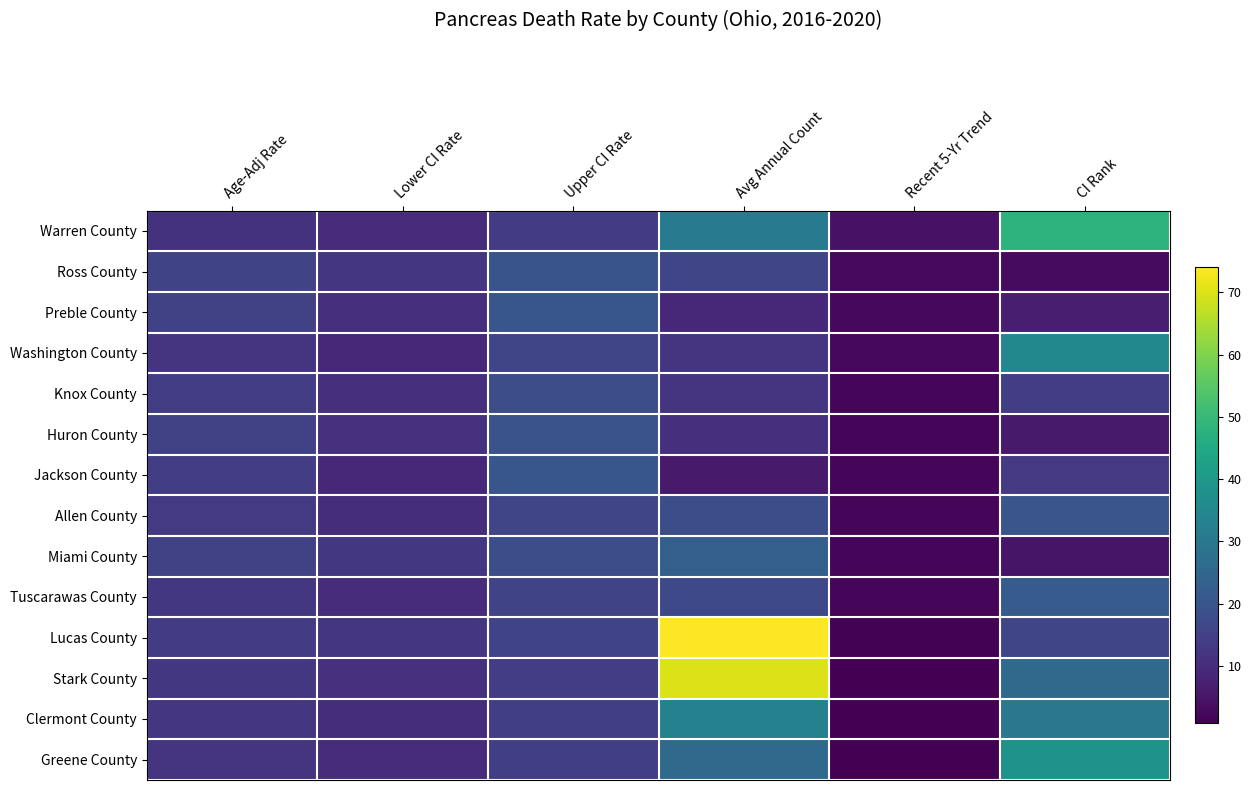

Reading left to right, list all the values displayed in this chart.

Warren County: Age-Adj Rate=11.5	Lower CI Rate=9.7	Upper CI Rate=13.5	Avg Annual Count=31.0	Recent 5-Yr Trend=4.4	CI Rank=48.0
Ross County: Age-Adj Rate=15.7	Lower CI Rate=12.4	Upper CI Rate=19.7	Avg Annual Count=16.0	Recent 5-Yr Trend=2.6	CI Rank=3.0
Preble County: Age-Adj Rate=14.9	Lower CI Rate=10.7	Upper CI Rate=20.4	Avg Annual Count=9.0	Recent 5-Yr Trend=2.4	CI Rank=7.0
Washington County: Age-Adj Rate=12.2	Lower CI Rate=9.2	Upper CI Rate=16.1	Avg Annual Count=12.0	Recent 5-Yr Trend=2.4	CI Rank=35.0
Knox County: Age-Adj Rate=14.0	Lower CI Rate=10.7	Upper CI Rate=18.2	Avg Annual Count=12.0	Recent 5-Yr Trend=2.1	CI Rank=14.0
Huron County: Age-Adj Rate=15.0	Lower CI Rate=11.3	Upper CI Rate=19.6	Avg Annual Count=11.0	Recent 5-Yr Trend=2.0	CI Rank=6.0
Jackson County: Age-Adj Rate=14.1	Lower CI Rate=9.3	Upper CI Rate=20.5	Avg Annual Count=6.0	Recent 5-Yr Trend=1.9	CI Rank=13.0
Allen County: Age-Adj Rate=13.1	Lower CI Rate=10.4	Upper CI Rate=16.2	Avg Annual Count=18.0	Recent 5-Yr Trend=1.8	CI Rank=20.0
Miami County: Age-Adj Rate=15.3	Lower CI Rate=12.6	Upper CI Rate=18.5	Avg Annual Count=23.0	Recent 5-Yr Trend=1.7	CI Rank=5.0
Tuscarawas County: Age-Adj Rate=12.7	Lower CI Rate=10.1	Upper CI Rate=15.9	Avg Annual Count=17.0	Recent 5-Yr Trend=1.7	CI Rank=22.0
Lucas County: Age-Adj Rate=13.9	Lower CI Rate=12.5	Upper CI Rate=15.4	Avg Annual Count=74.0	Recent 5-Yr Trend=1.1	CI Rank=16.0
Stark County: Age-Adj Rate=12.7	Lower CI Rate=11.3	Upper CI Rate=14.1	Avg Annual Count=70.0	Recent 5-Yr Trend=1.0	CI Rank=26.0
Clermont County: Age-Adj Rate=12.4	Lower CI Rate=10.5	Upper CI Rate=14.5	Avg Annual Count=33.0	Recent 5-Yr Trend=0.8	CI Rank=30.0
Greene County: Age-Adj Rate=12.1	Lower CI Rate=10.0	Upper CI Rate=14.4	Avg Annual Count=26.0	Recent 5-Yr Trend=0.8	CI Rank=38.0